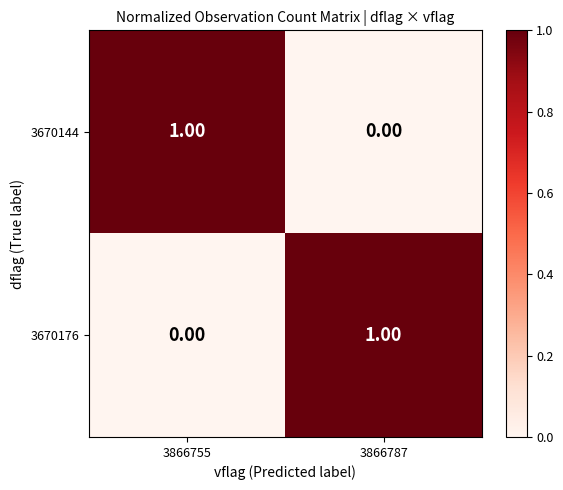

Rank the categories by 3670176 value from highest to lowest.

3866787, 3866755